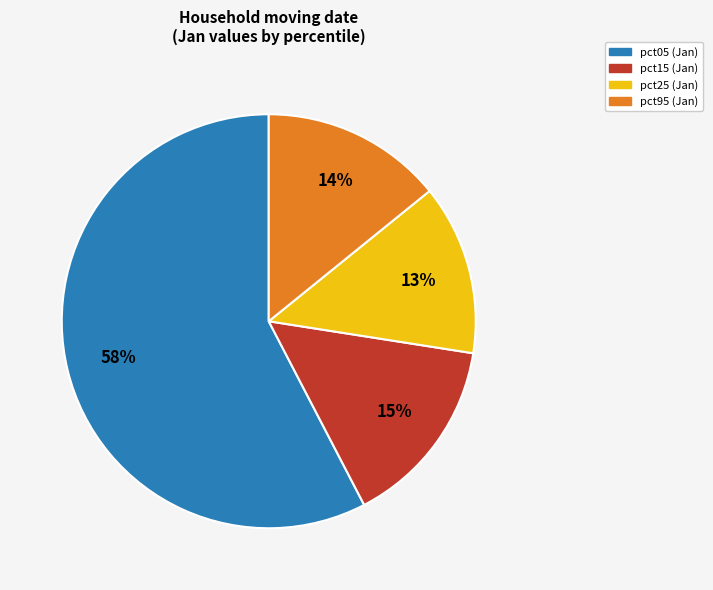

Is there any slice that represents more than half of the pie?

Yes